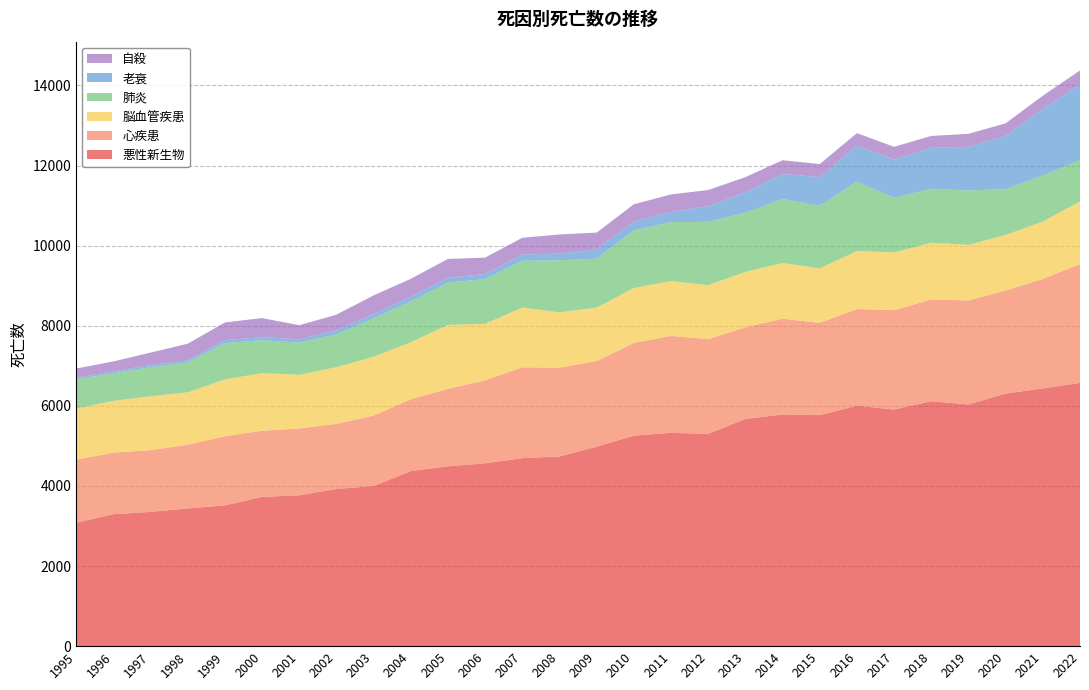

Reading left to right, extract all data points from this chart.

悪性新生物: 3083	3295	3352	3439	3515	3727	3765	3926	3997	4372	4490	4565	4695	4735	4981	5256	5326	5302	5674	5783	5769	6003	5908	6115	6035	6308	6434	6573
心疾患: 1574	1536	1541	1591	1726	1651	1669	1624	1761	1793	1933	2074	2268	2219	2137	2313	2421	2363	2287	2393	2303	2414	2482	2540	2597	2572	2735	2967
脳血管疾患: 1278	1292	1345	1307	1418	1439	1341	1415	1468	1423	1598	1408	1492	1380	1335	1372	1368	1348	1384	1389	1361	1448	1441	1418	1390	1386	1432	1564
肺炎: 727	689	728	748	910	820	803	820	960	1022	1054	1117	1172	1298	1222	1439	1473	1581	1477	1597	1567	1736	1360	1348	1353	1146	1149	1031
老衰: 42	48	55	53	71	80	84	98	104	119	121	128	151	169	231	222	256	392	514	626	715	893	957	1019	1094	1330	1665	1898
自殺: 228	248	308	413	442	475	351	394	467	442	472	409	419	477	420	431	434	403	374	345	322	315	319	299	322	312	329	341